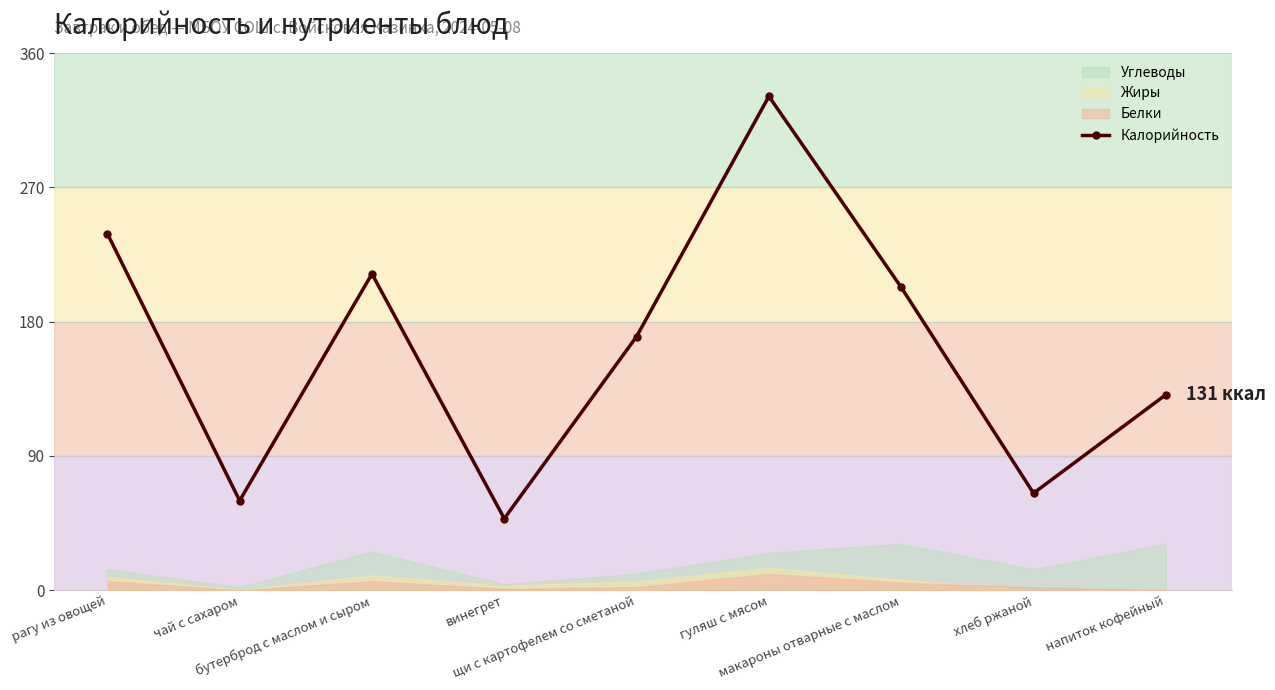

What is the sum of the values at гуляш с мясом and чай с сахаром?

391